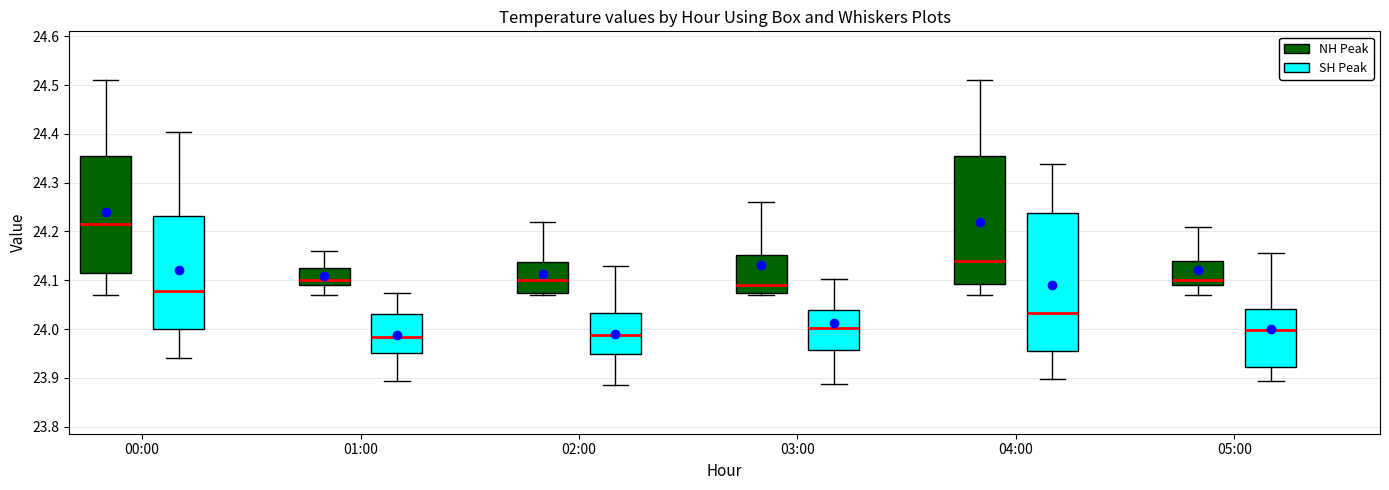

Reading left to right, read every box against the y-axis: the position of its median line, the range the box covers, and the ends of its whiskers. The values are not printed on the chart, so give them approximately, as read against the axis.

00:00 (NH Peak): median 24.22, box 24.12 to 24.36, whiskers 24.07 to 24.51
00:00 (SH Peak): median 24.08, box 24.00 to 24.23, whiskers 23.94 to 24.40
01:00 (NH Peak): median 24.10, box 24.09 to 24.13, whiskers 24.07 to 24.16
01:00 (SH Peak): median 23.98, box 23.95 to 24.03, whiskers 23.89 to 24.07
02:00 (NH Peak): median 24.10, box 24.08 to 24.14, whiskers 24.07 to 24.22
02:00 (SH Peak): median 23.99, box 23.95 to 24.03, whiskers 23.89 to 24.13
03:00 (NH Peak): median 24.09, box 24.08 to 24.15, whiskers 24.07 to 24.26
03:00 (SH Peak): median 24.00, box 23.96 to 24.04, whiskers 23.89 to 24.10
04:00 (NH Peak): median 24.14, box 24.09 to 24.36, whiskers 24.07 to 24.51
04:00 (SH Peak): median 24.03, box 23.96 to 24.24, whiskers 23.90 to 24.34
05:00 (NH Peak): median 24.10, box 24.09 to 24.14, whiskers 24.07 to 24.21
05:00 (SH Peak): median 24.00, box 23.92 to 24.04, whiskers 23.89 to 24.16